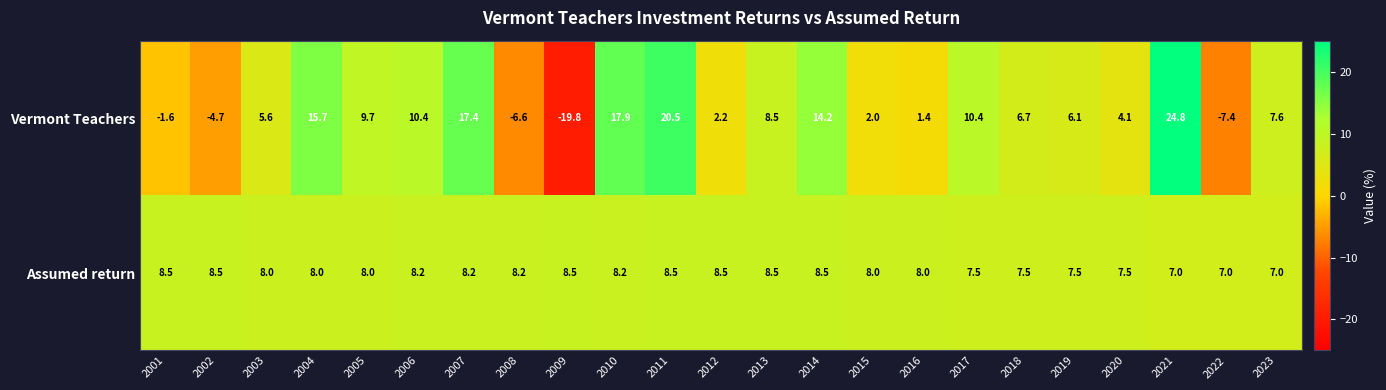

What is the difference between the maximum and minimum values in the Assumed return series?

1.5